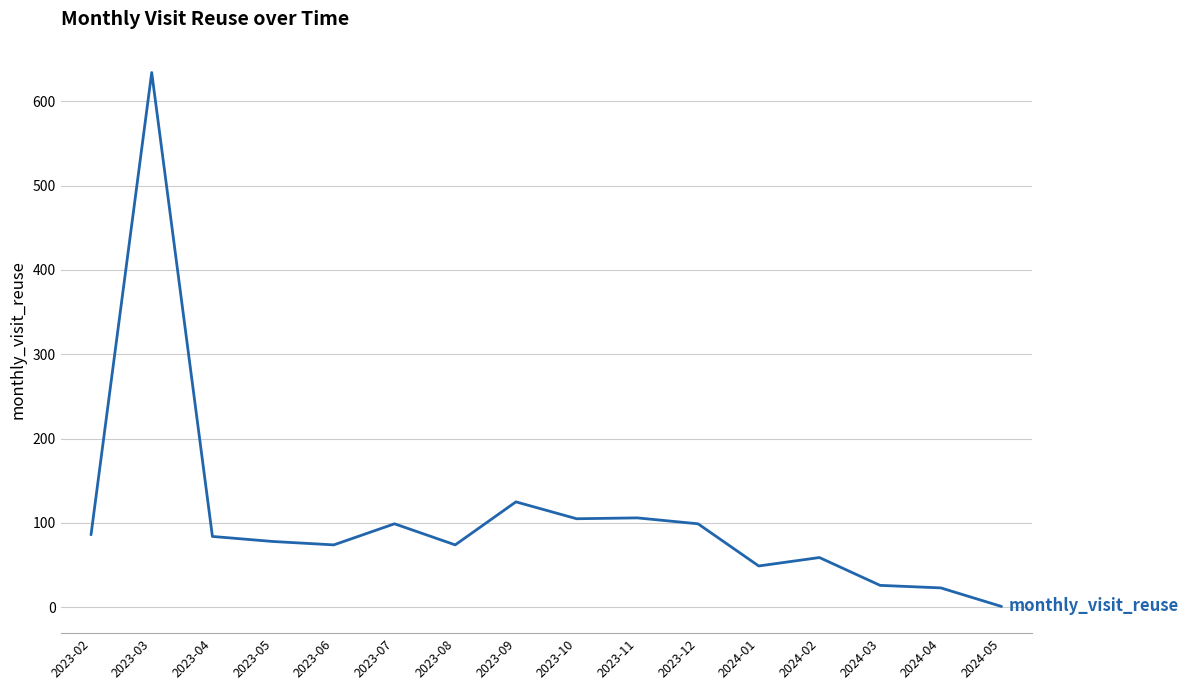

At which category does the chart reach its peak across all series?

2023-03